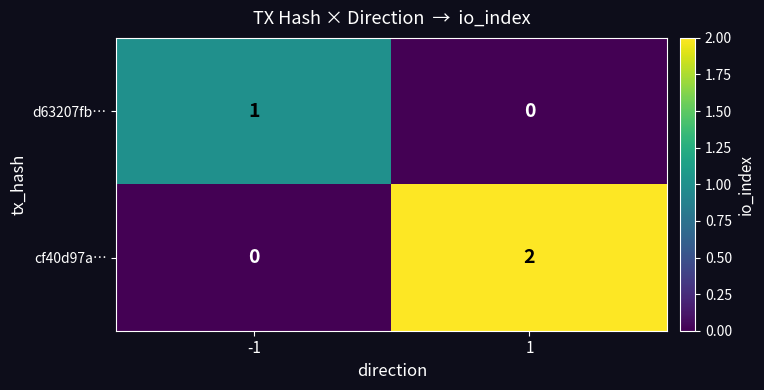

Reading right to left, what are all the values shown in this chart?

d63207fb…: 0	1
cf40d97a…: 2	0